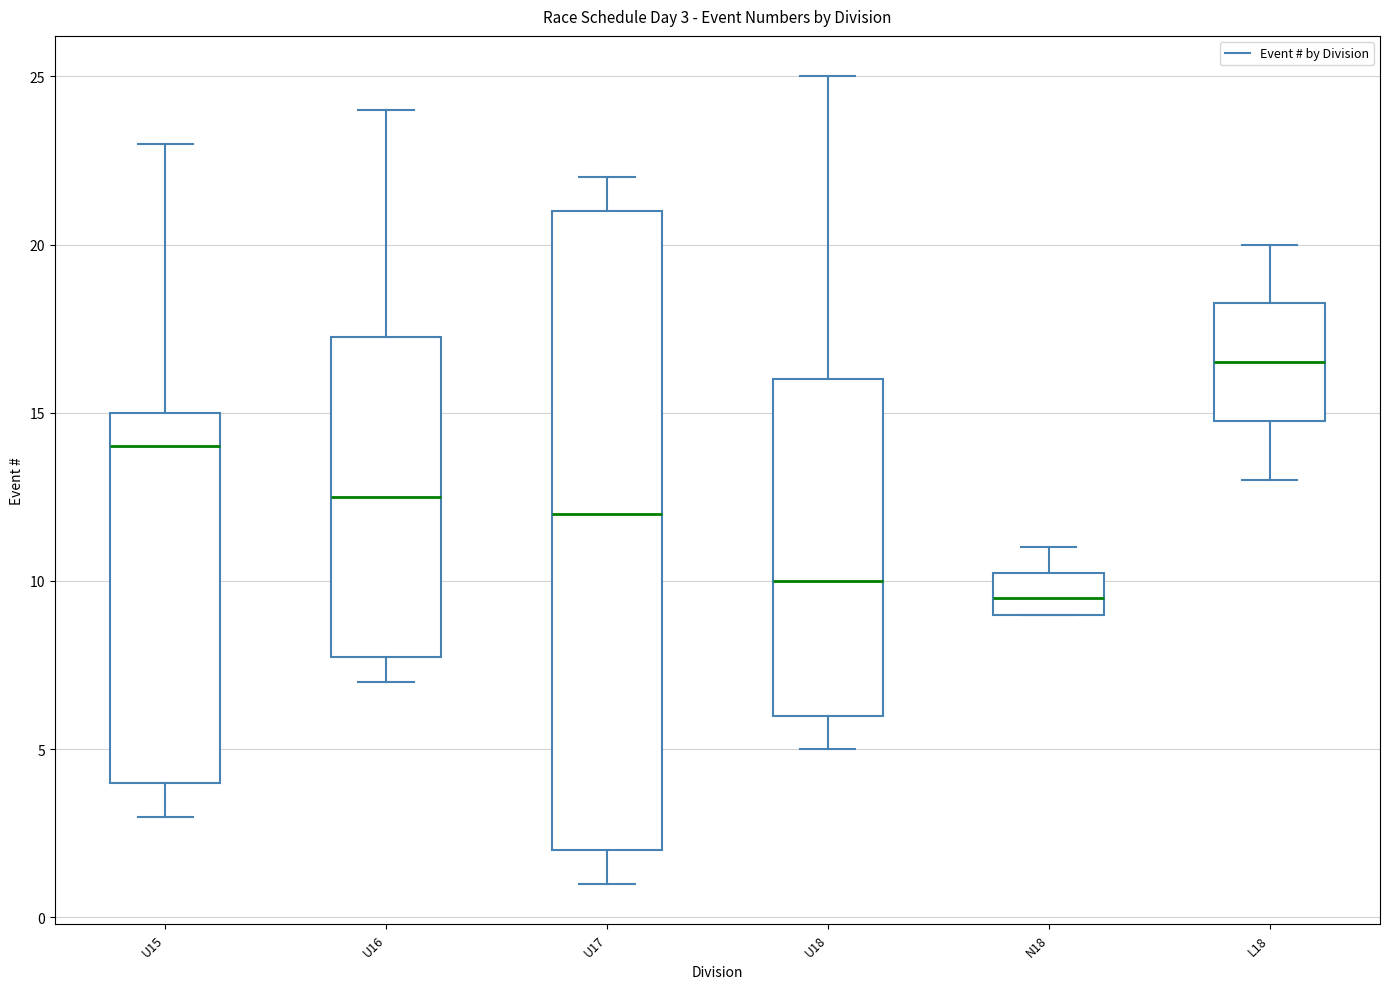

Which box is the tallest, from its lower edge to its upper edge?

U17